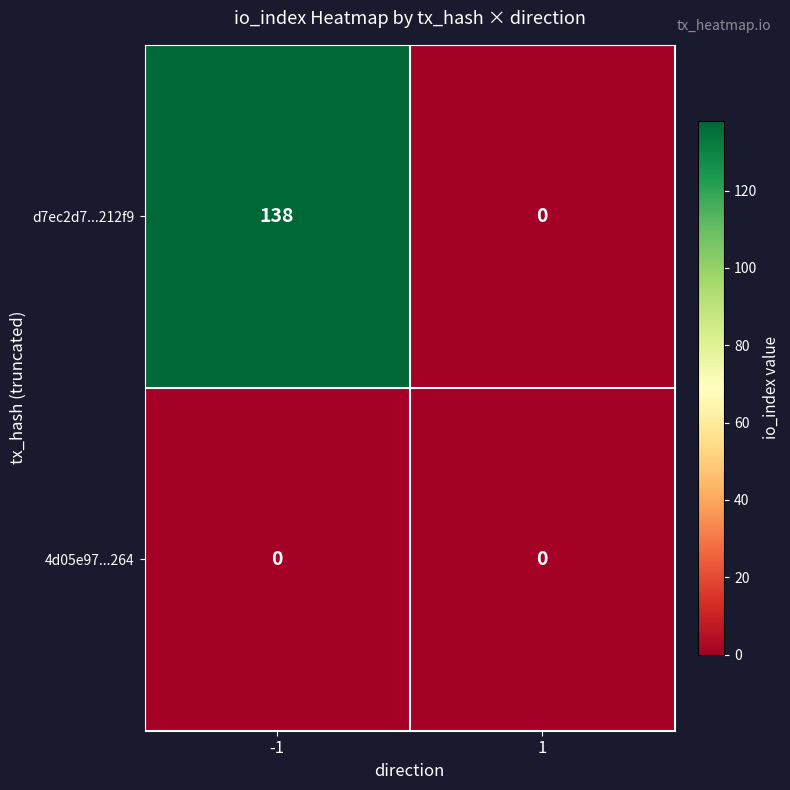

What is the greatest value displayed?

138